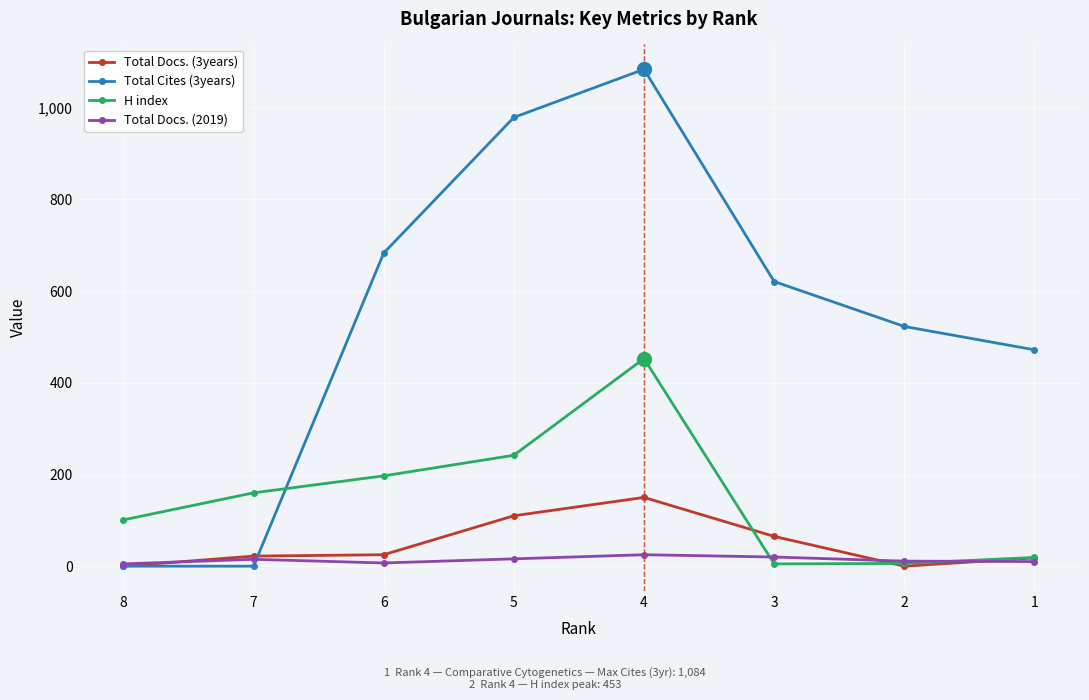

What is the difference between the highest and lowest values at 8?

101